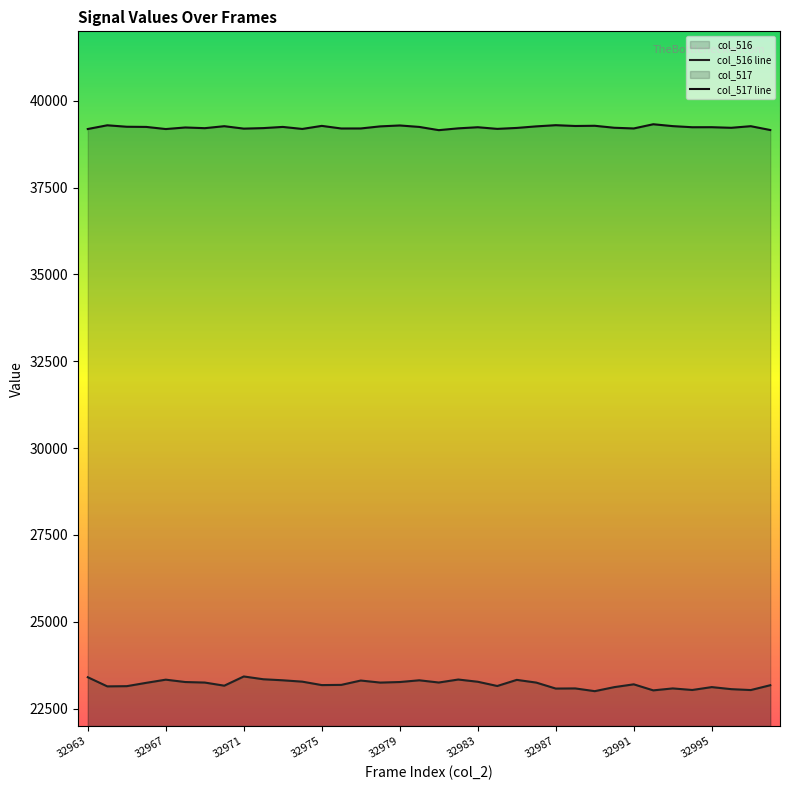

Read the col_517 value at 32974, to the nearest 50.

39200